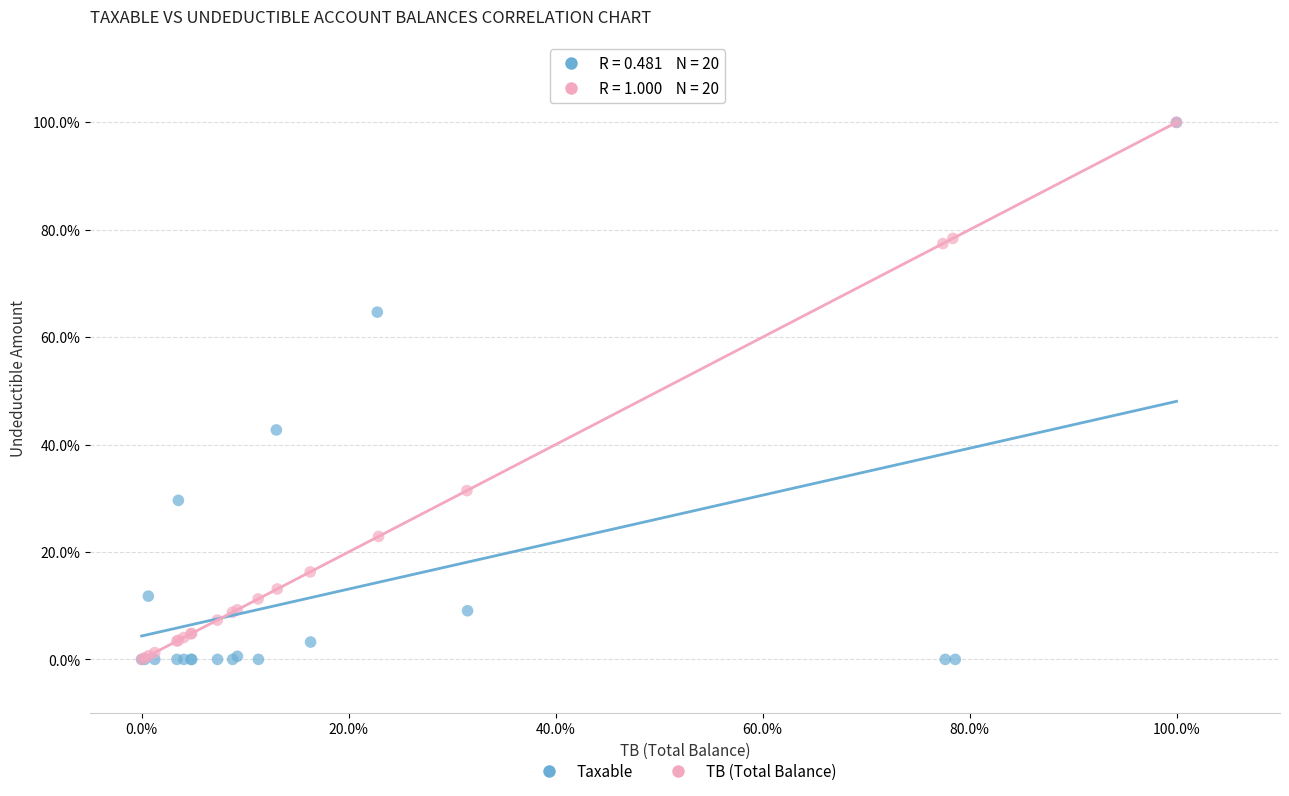

What are all the series names shown in the legend?

Taxable, TB (Total Balance)